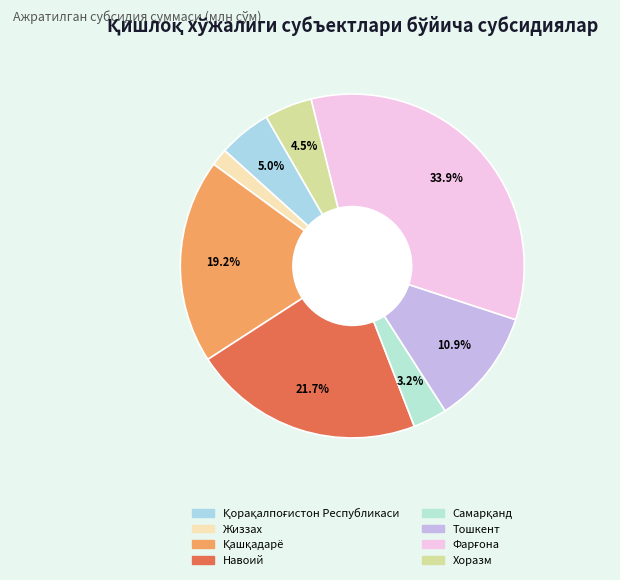

Do Фарғона and Қорақалпоғистон Республикаси together represent more than half of the pie?

No